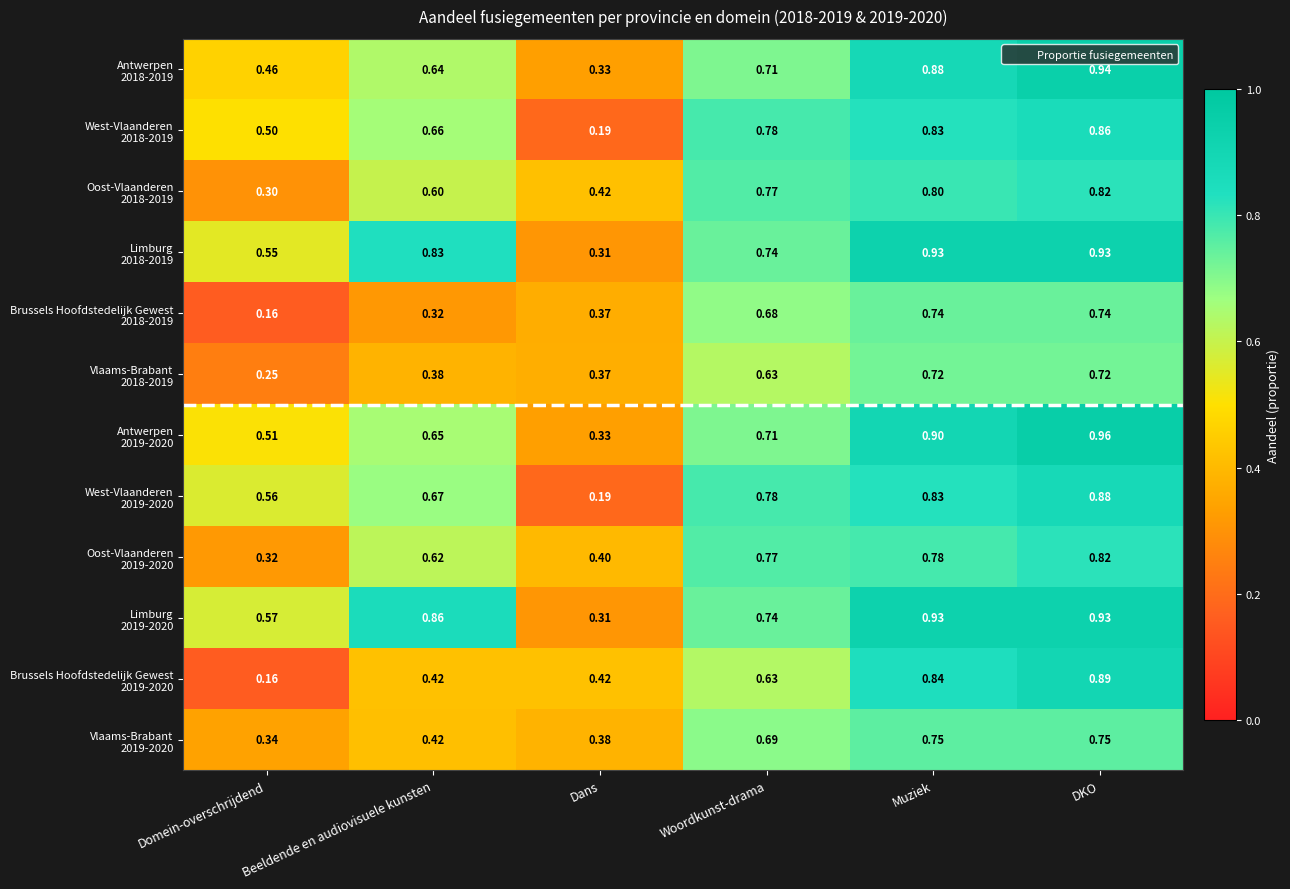

Which category has the highest value across all series?

DKO